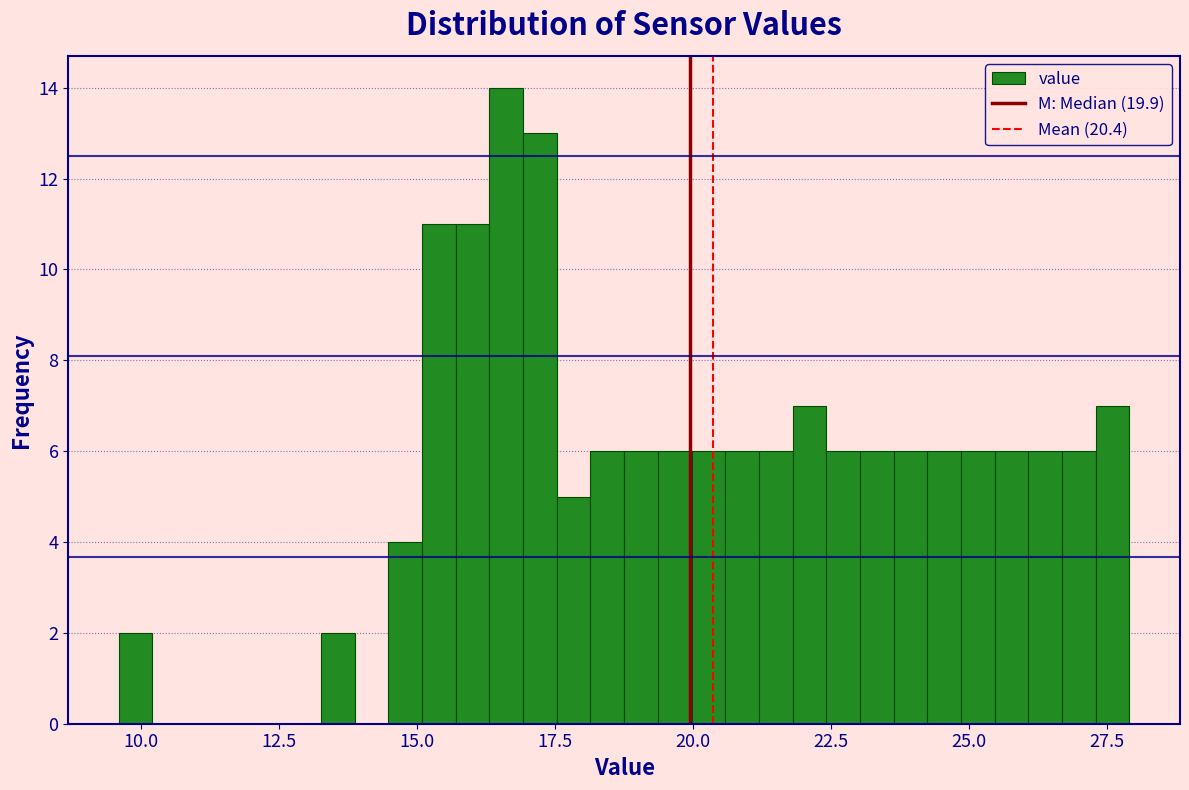

Around what value on the x-axis is the tallest bar? Give the approximate position of its centre, as read against the axis.

16.5